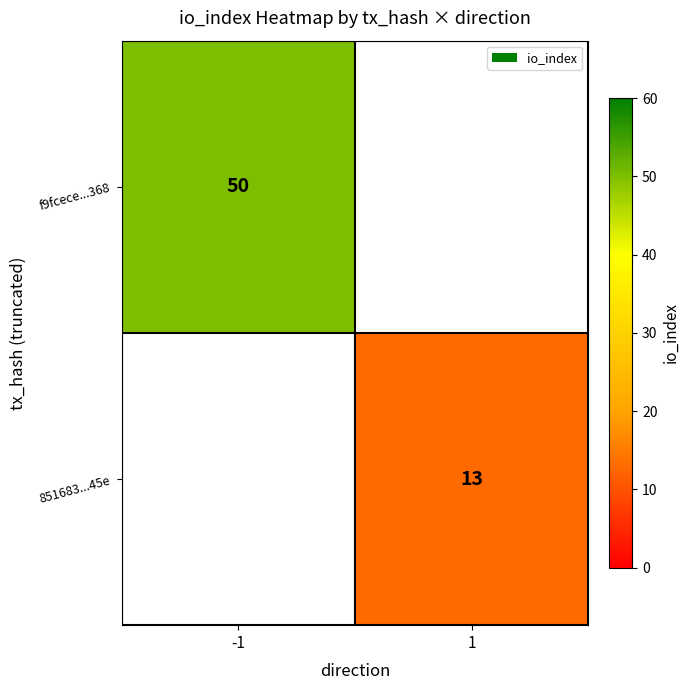

Is the value of 851683...45e at 1 greater than the value of f9fcece...368 at -1?

No